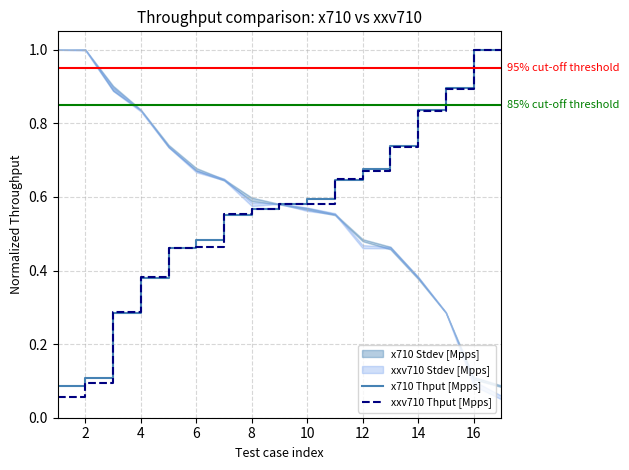

How many times do x710 Thput [Mpps] and xxv710 Thput [Mpps] cross each other?

6